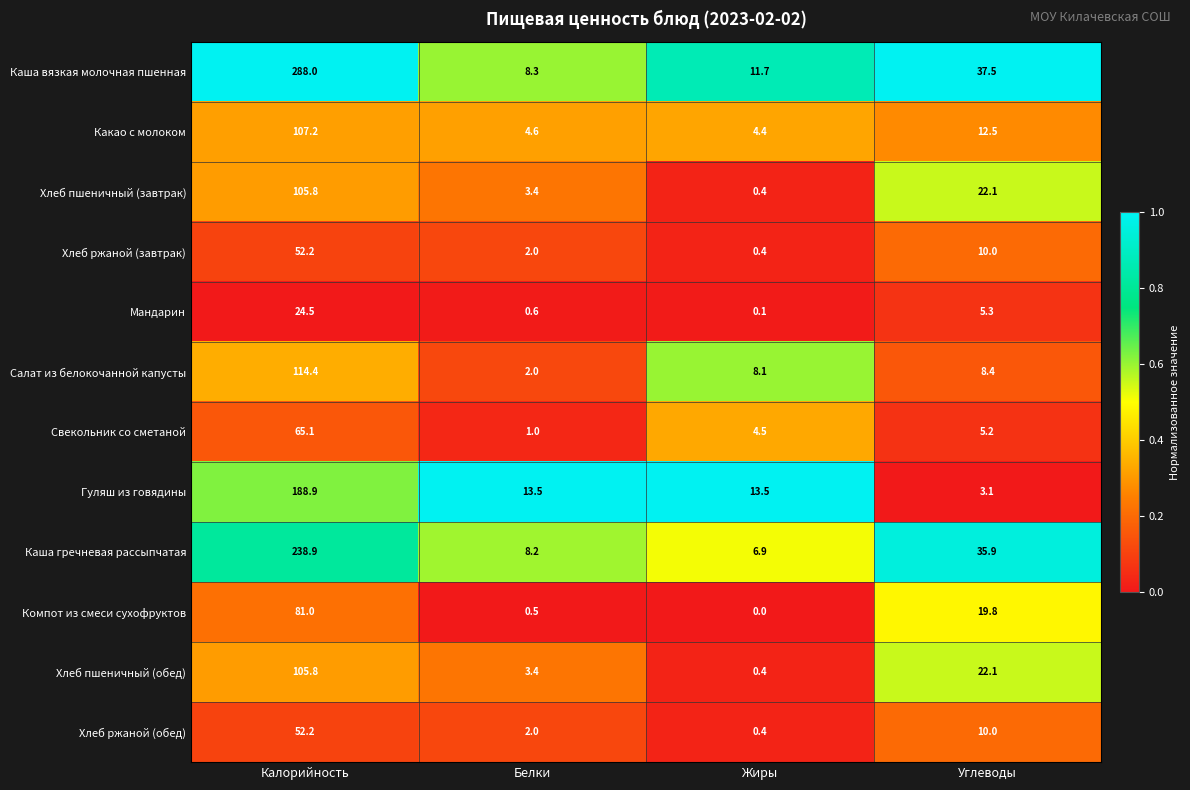

What is the total value across all series at Белки?

49.5